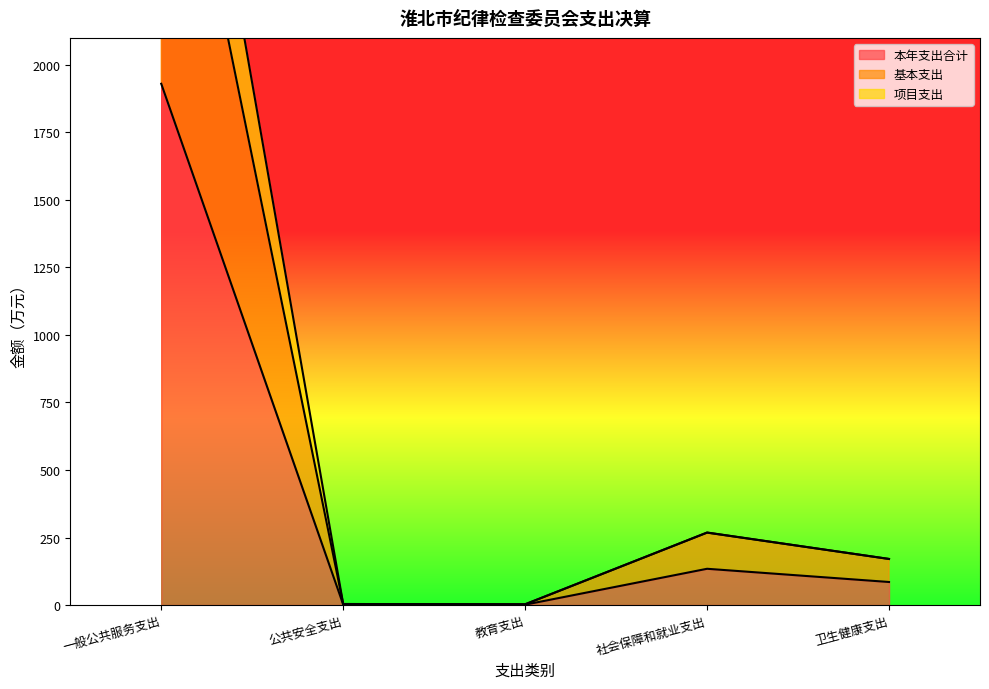

Rank the series by their maximum value, from highest to lowest.

项目支出, 基本支出, 本年支出合计